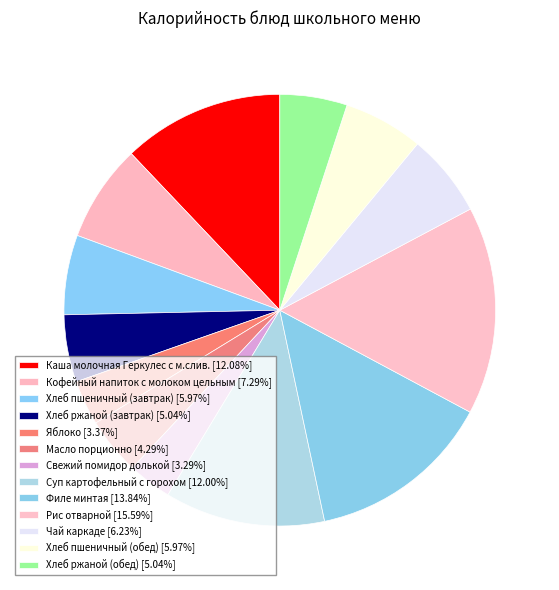

Count the number of slices in the pie.

13